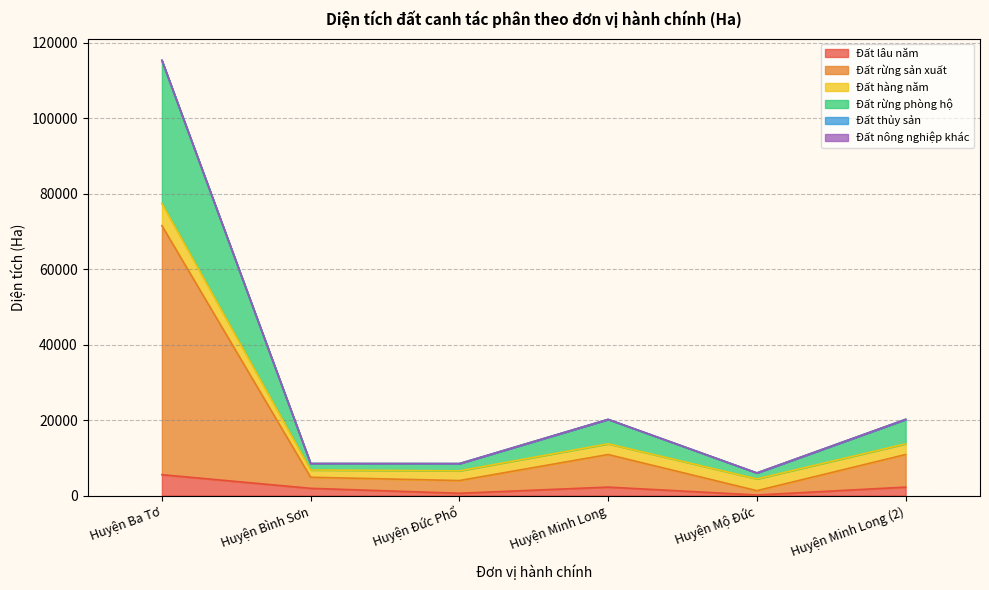

What is the greatest value displayed?

115380